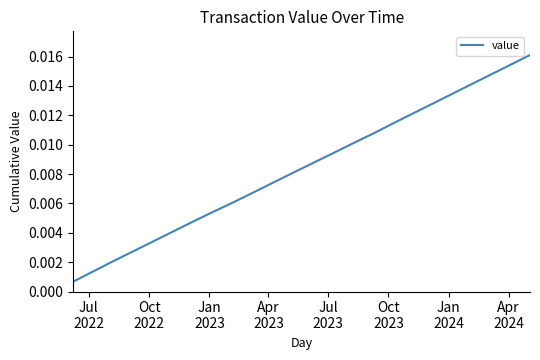

Does the chart display data point markers on the line(s)?

No